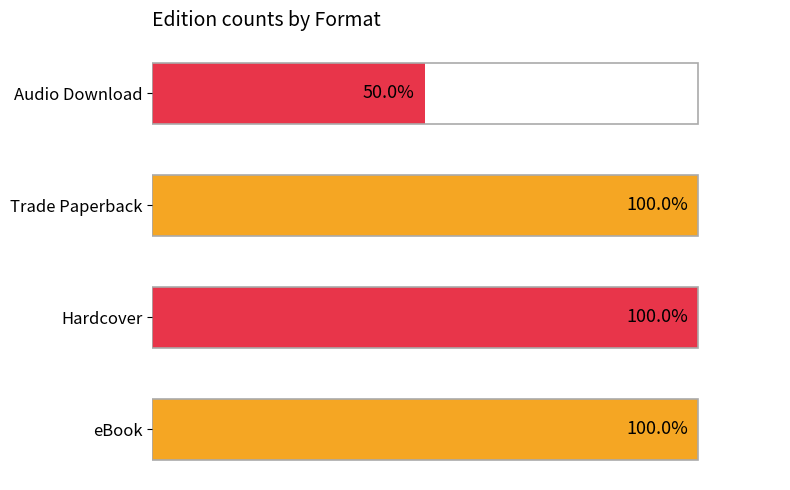

Reading right to left, transcribe all the data shown in this chart.

4	8	8	8